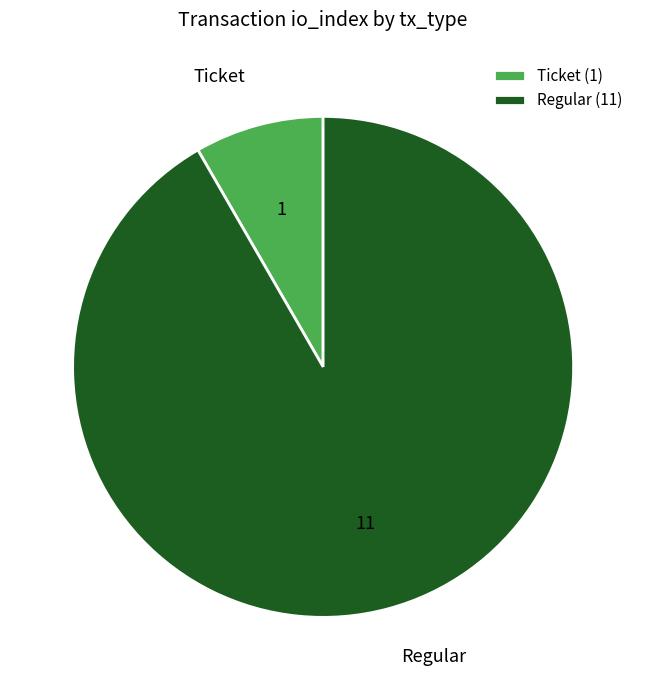

Do Regular (11) and Ticket (1) together represent more than half of the pie?

Yes